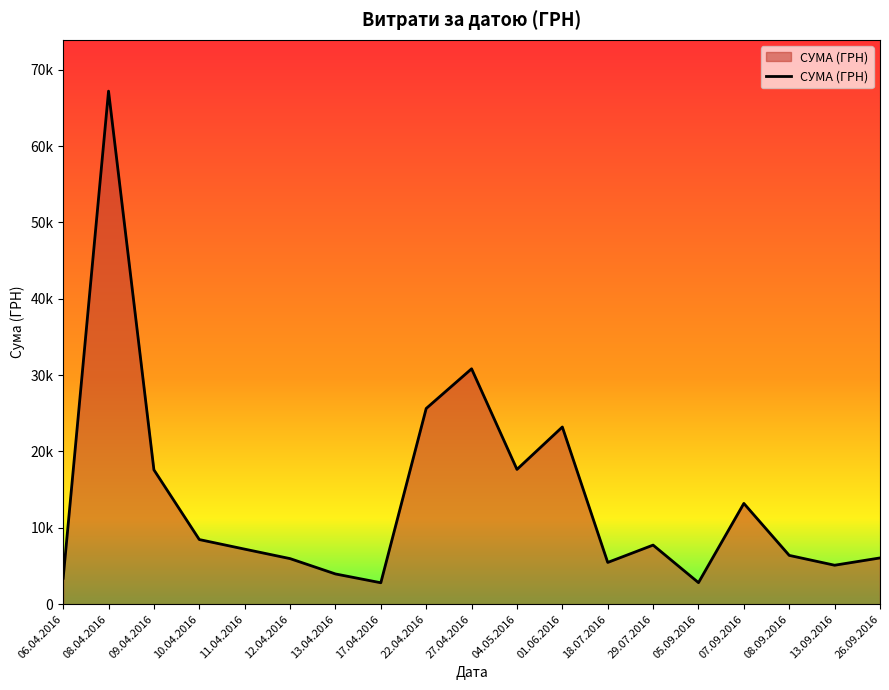

Does the chart have visible grid lines?

No